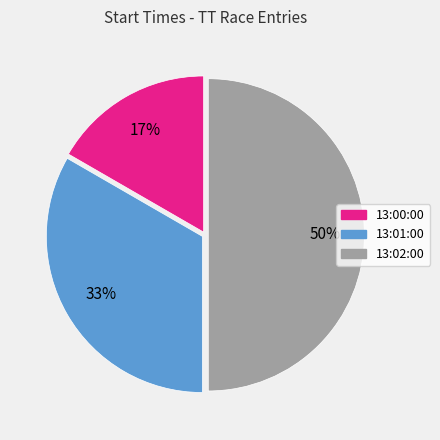

How many slices are in this pie chart?

3